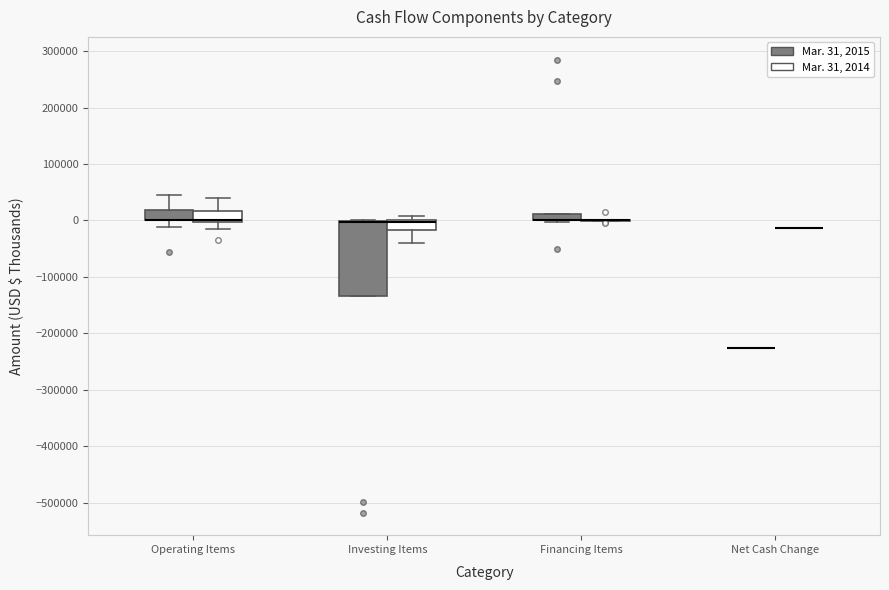

Where is the upper edge of the box for Financing Items (Mar. 31, 2015) on the y-axis? The values are not printed on the chart, so give them approximately, as read against the axis.

10000